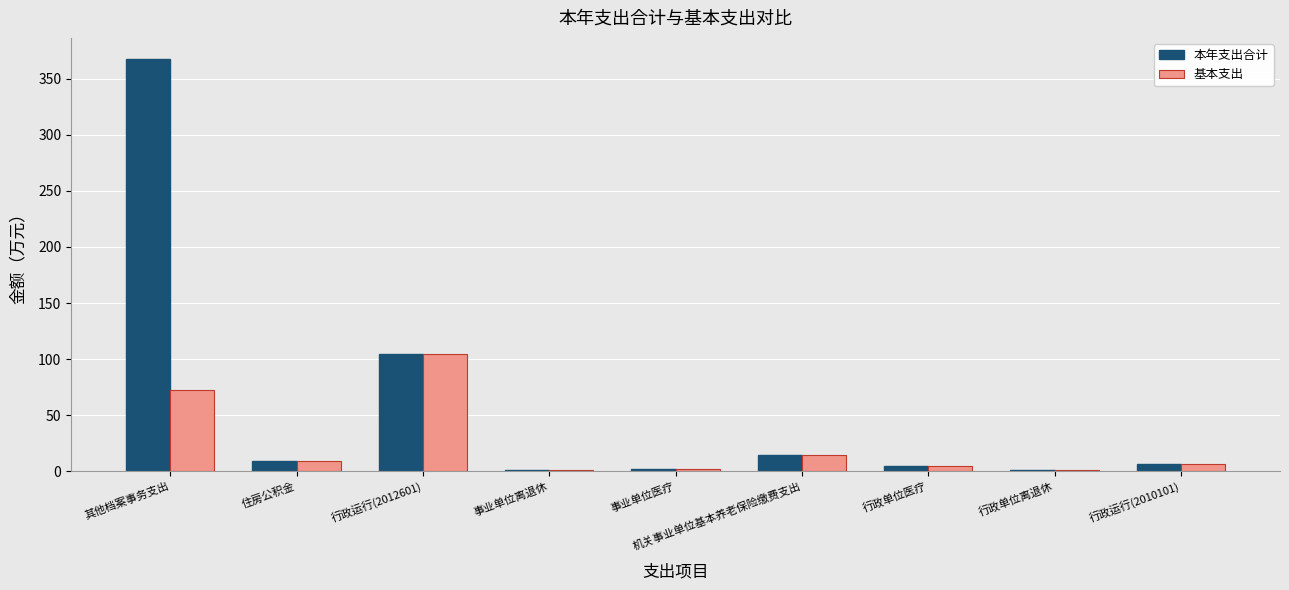

Which series has the largest total across all categories?

本年支出合计